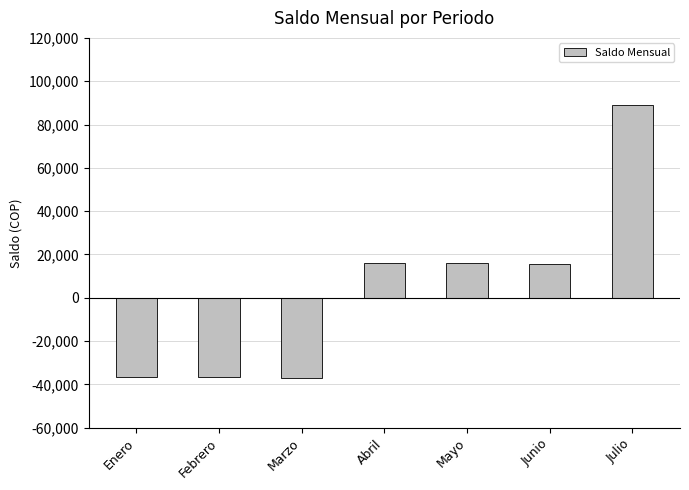

The value at Julio is 158340.5. True or false?

False